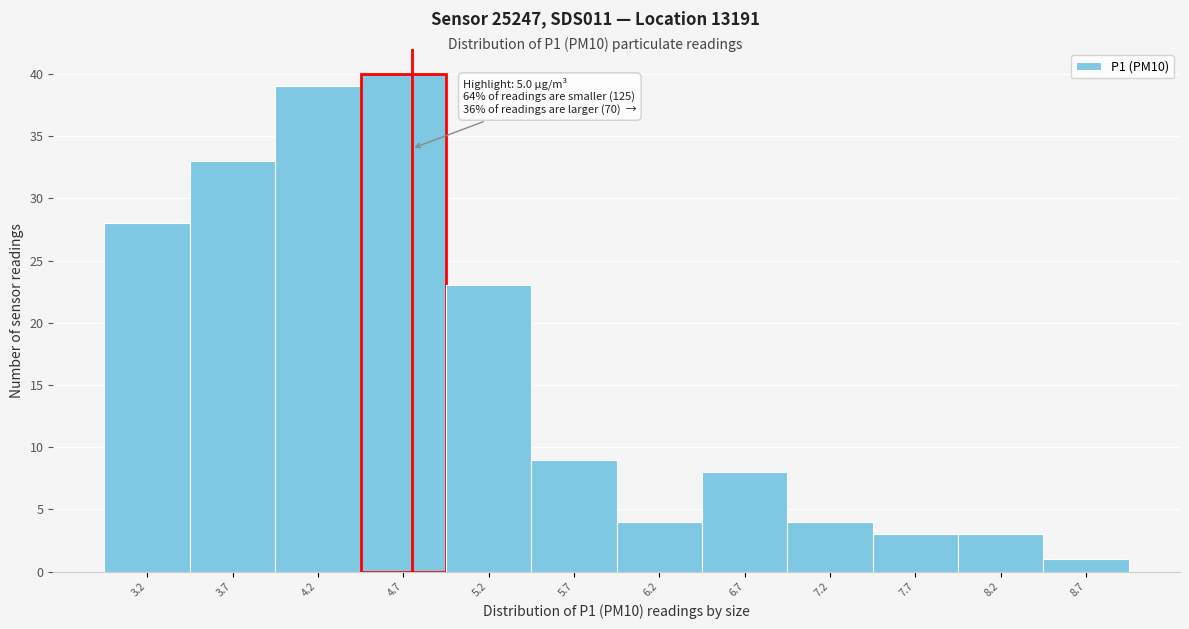

Reading left to right, list all the values displayed in this chart.

3.2=28	3.7=33	4.2=39	4.7=40	5.2=23	5.7=9	6.2=4	6.7=8	7.2=4	7.7=3	8.2=3	8.7=1